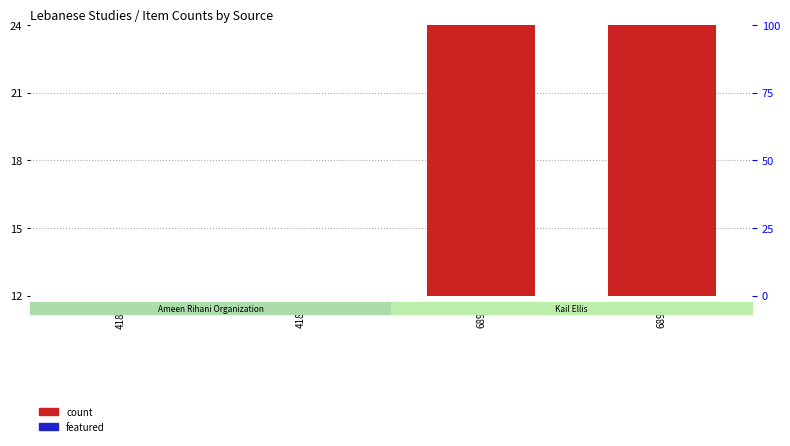

Reading right to left, transcribe all the data shown in this chart.

count: 24.0	24.0	12.0	12.0
featured: 1.2	1.2	0.0	0.0